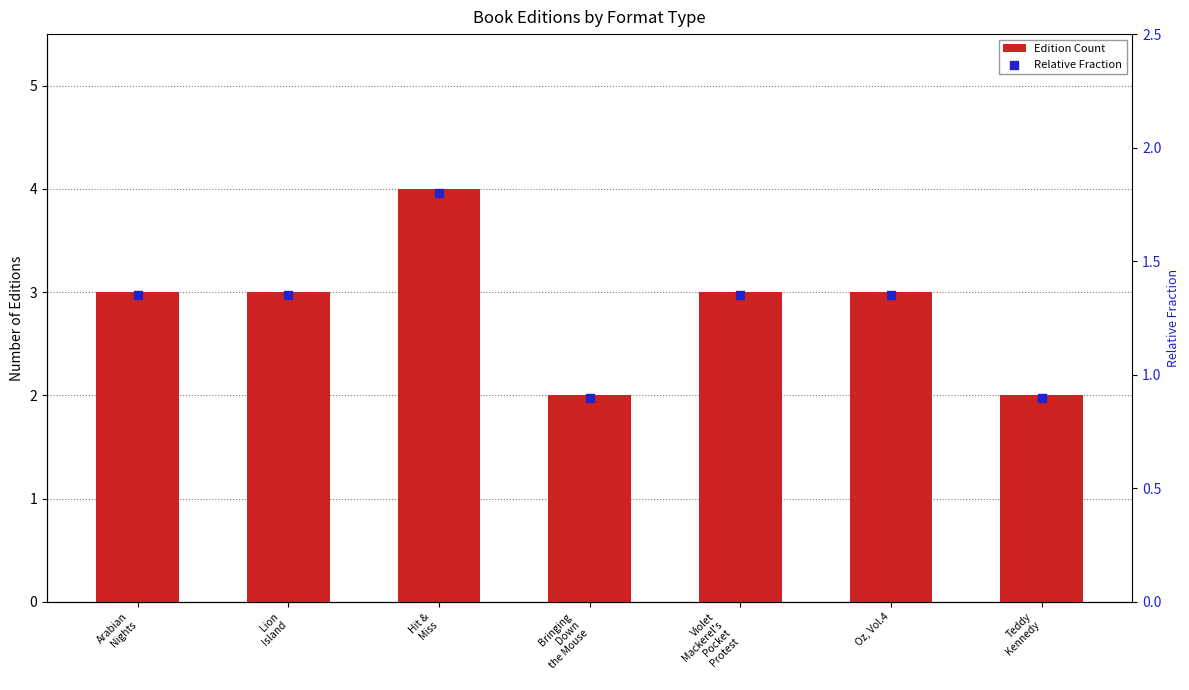

What are all the series names shown in the legend?

Edition Count, Relative Fraction